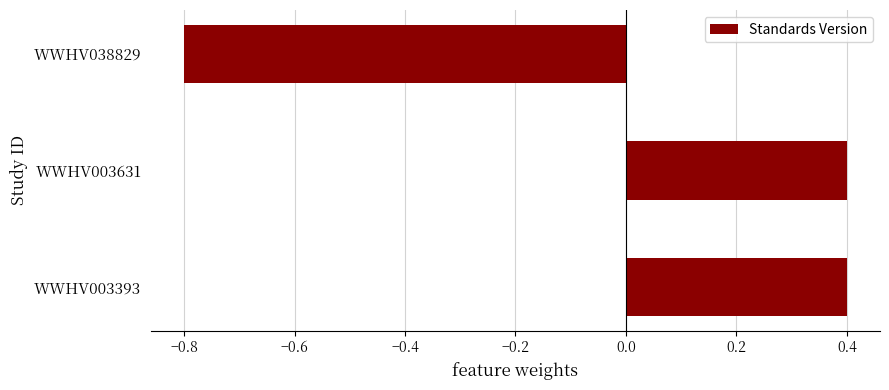

The value at WWHV003393 is 0.4. True or false?

True